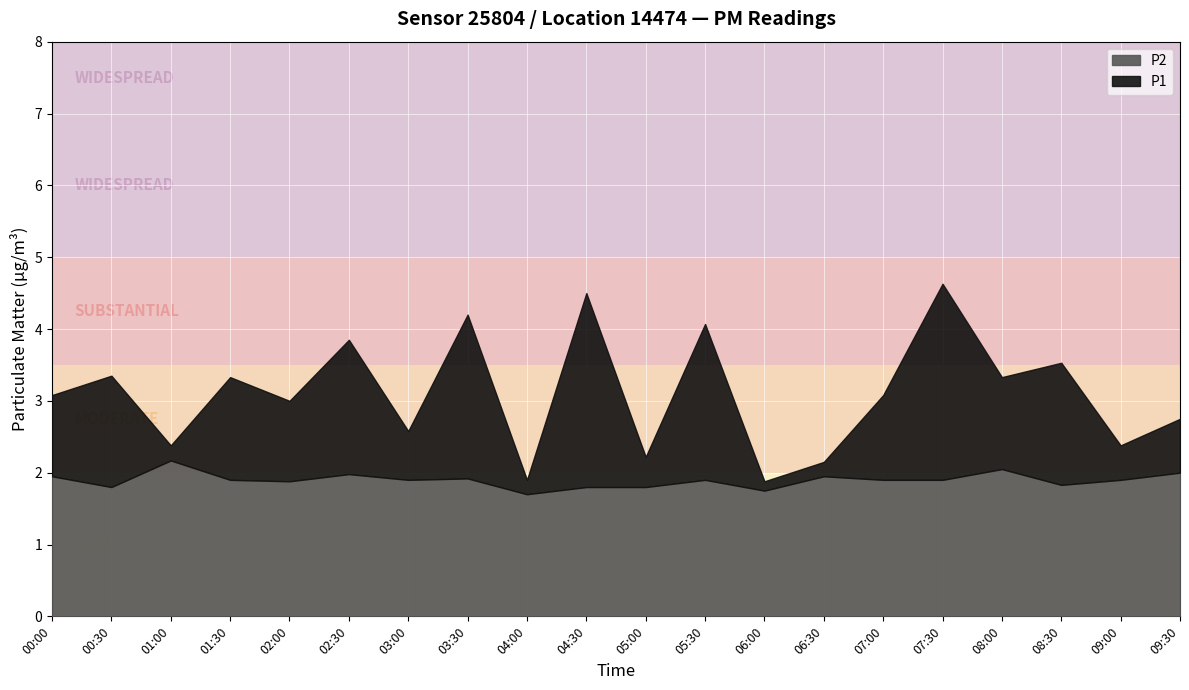

True or false: P1 has more than 1 points higher than both neighbors.

True